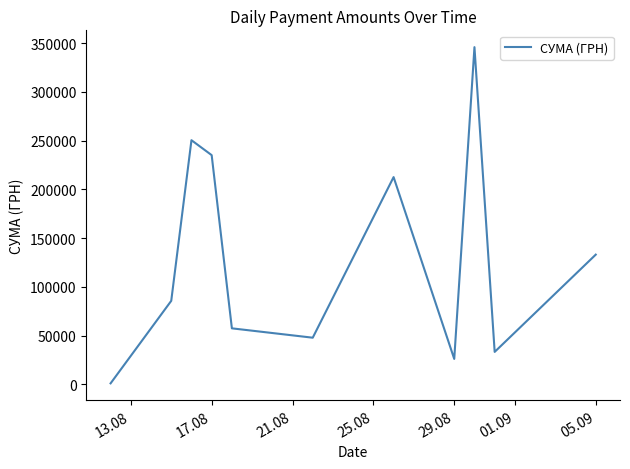

What is the maximum value shown in the chart?

345917.3